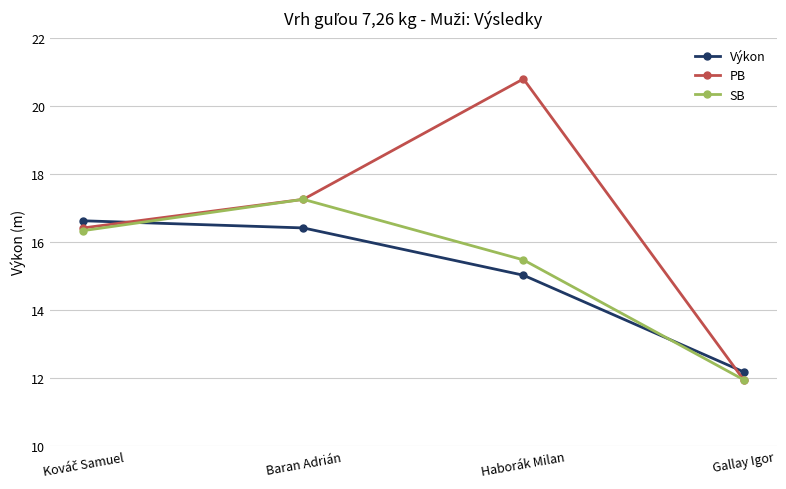

True or false: PB has more than 0 interior local peaks.

True